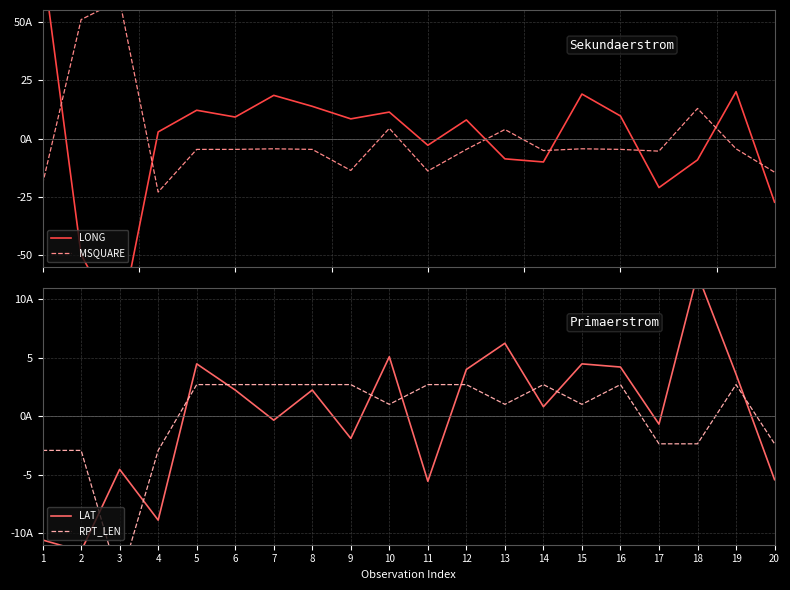

Reading left to right, list all the values displayed in this chart.

LONG: 1=75.9	2=-49.7	3=-80.1	4=2.8	5=12.1	6=9.2	7=18.5	8=13.8	9=8.4	10=11.3	11=-2.9	12=8.0	13=-8.7	14=-10.0	15=19.0	16=9.6	17=-21.0	18=-9.1	19=20.0	20=-27.2
MSQUARE: 1=-19.4	2=50.9	3=59.2	4=-22.9	5=-4.6	6=-4.6	7=-4.4	8=-4.6	9=-13.6	10=4.4	11=-13.9	12=-4.6	13=3.9	14=-5.1	15=-4.4	16=-4.6	17=-5.4	18=12.9	19=-4.4	20=-14.4
LAT: 1=-10.6	2=-11.5	3=-4.6	4=-8.9	5=4.5	6=2.2	7=-0.3	8=2.2	9=-1.9	10=5.1	11=-5.6	12=4.0	13=6.2	14=0.8	15=4.5	16=4.2	17=-0.7	18=12.1	19=3.6	20=-5.4
RPT_LEN: 1=-2.9	2=-2.9	3=-14.2	4=-2.9	5=2.7	6=2.7	7=2.7	8=2.7	9=2.7	10=1.0	11=2.7	12=2.7	13=1.0	14=2.7	15=1.0	16=2.7	17=-2.4	18=-2.4	19=2.7	20=-2.4